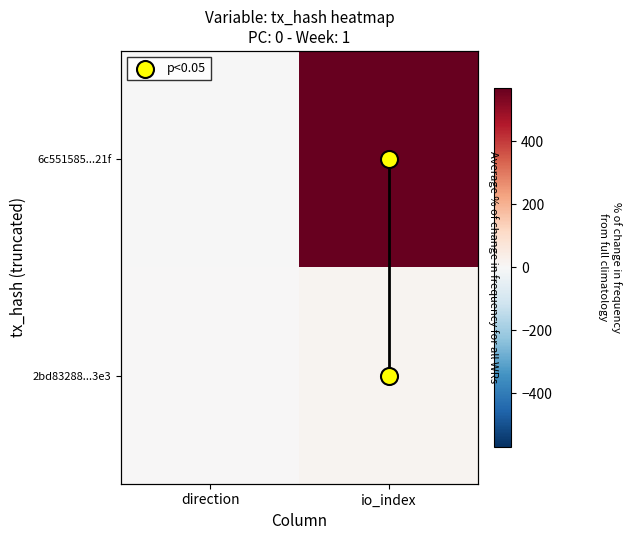

At which label is p<0.05 closest to 0?

io_index